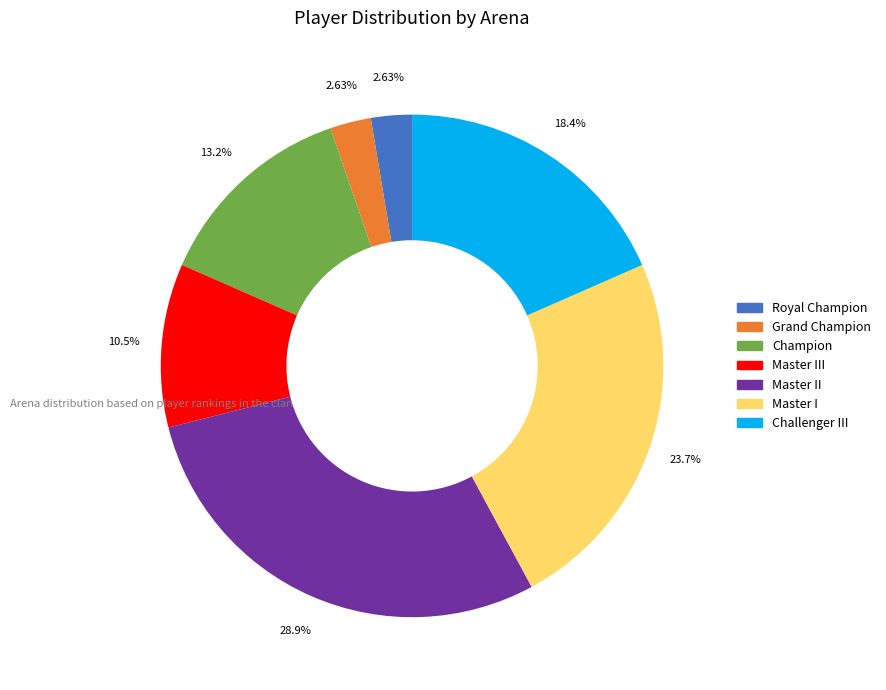

Does any single category account for the majority?

No